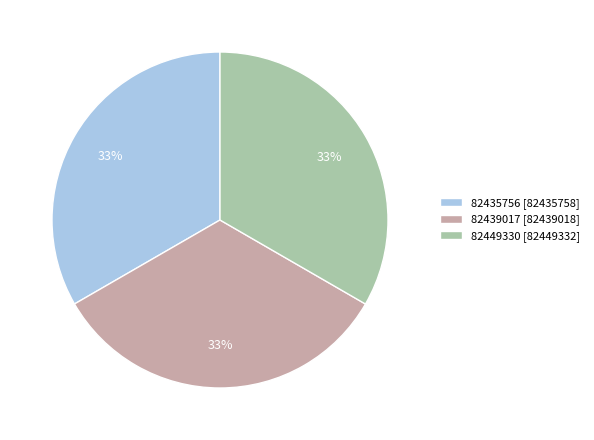

Count the number of slices in the pie.

3